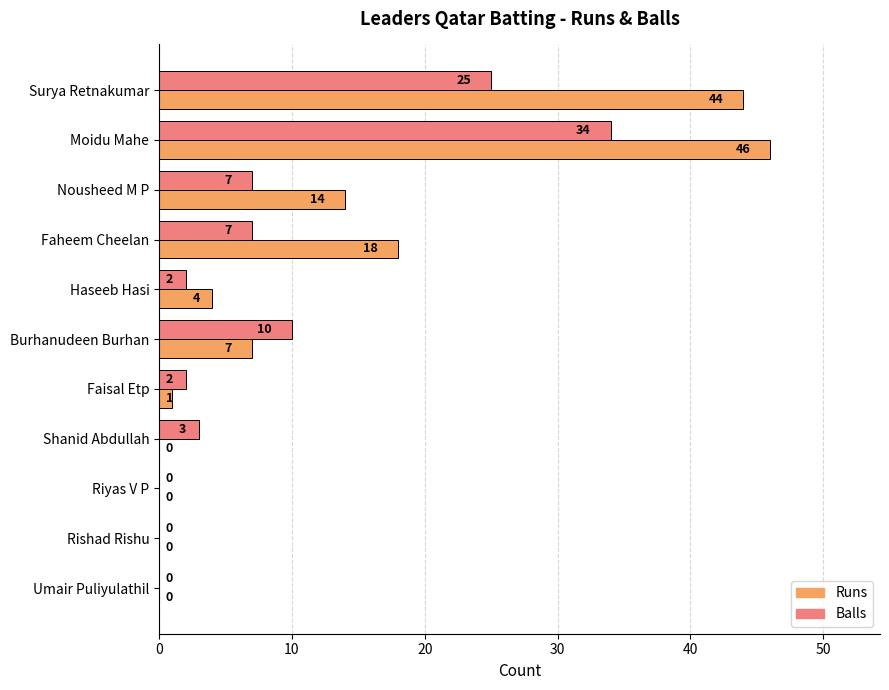

Where is Balls nearest to the value 17?

Burhanudeen Burhan